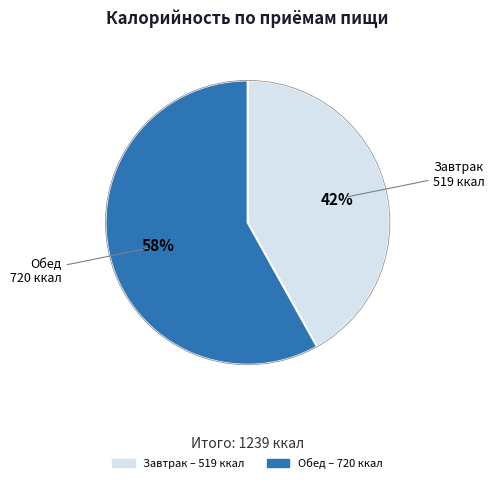

Which has a higher value, Завтрак or Обед?

Обед